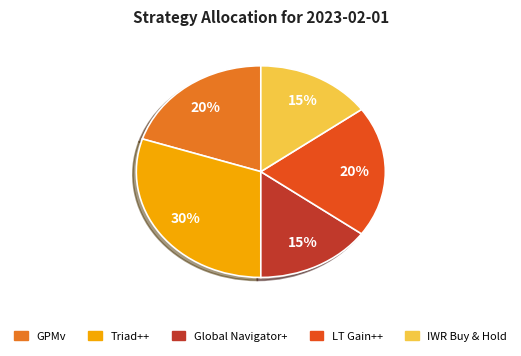

Is there a majority slice in this chart?

No